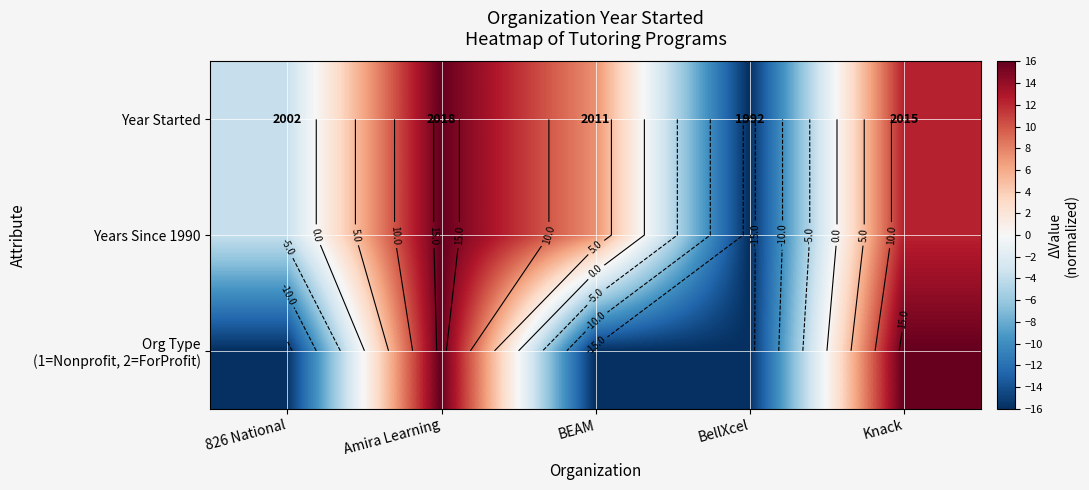

What is the average value of the Years Since 1990 series?

3.2